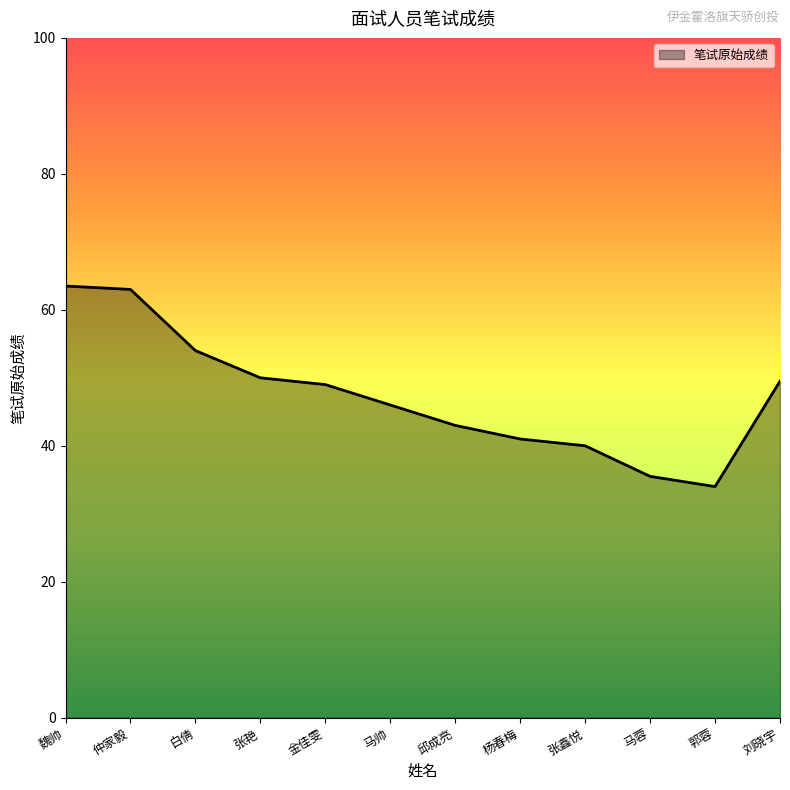

Reading left to right, what are all the values shown in this chart?

魏帅=63.5	仲家毅=63.0	白倩=54.0	张艳=50.0	金佳雯=49.0	马帅=46.0	邱成亮=43.0	杨春梅=41.0	张鑫悦=40.0	马蓉=35.5	郭蓉=34.0	刘晓宇=49.5